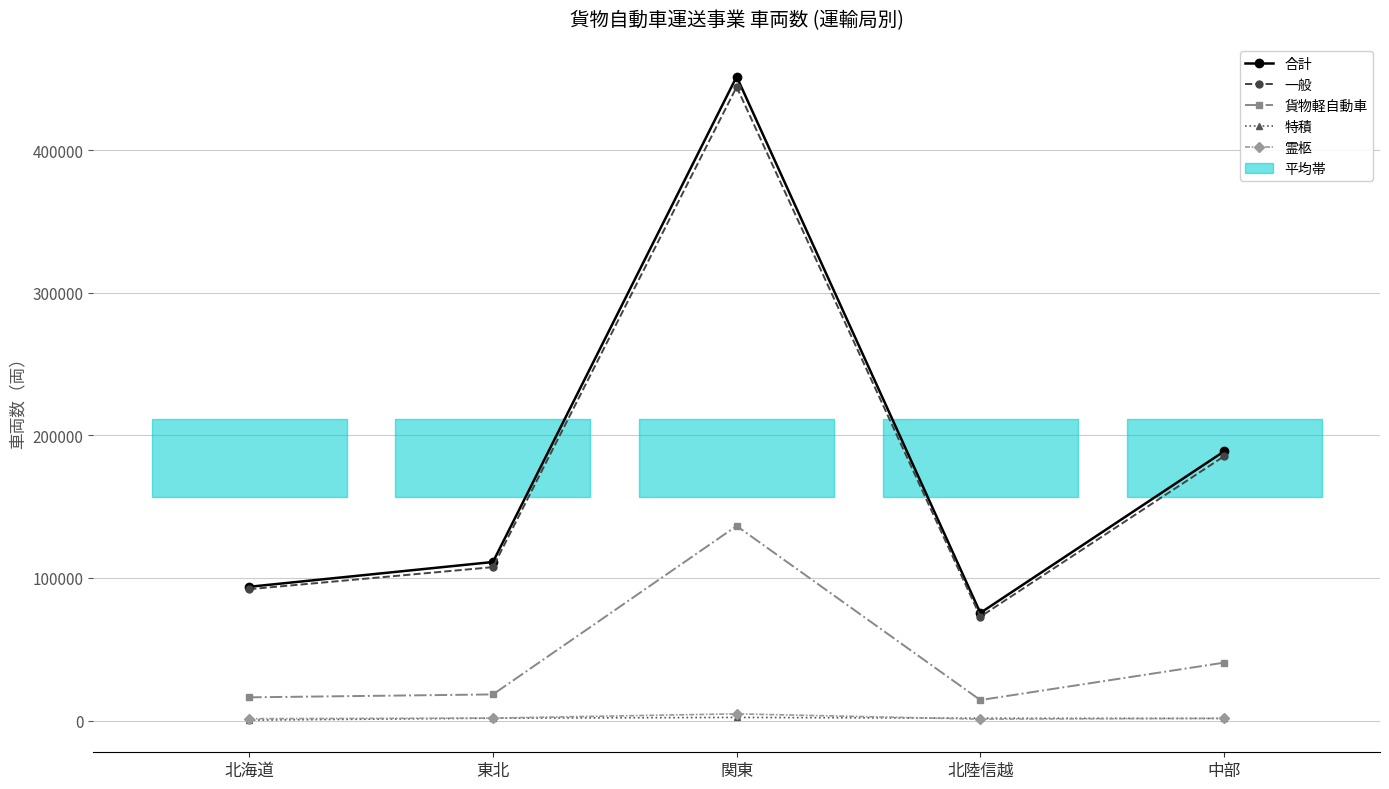

True or false: 合計 and 一般 intersect in this chart.

False